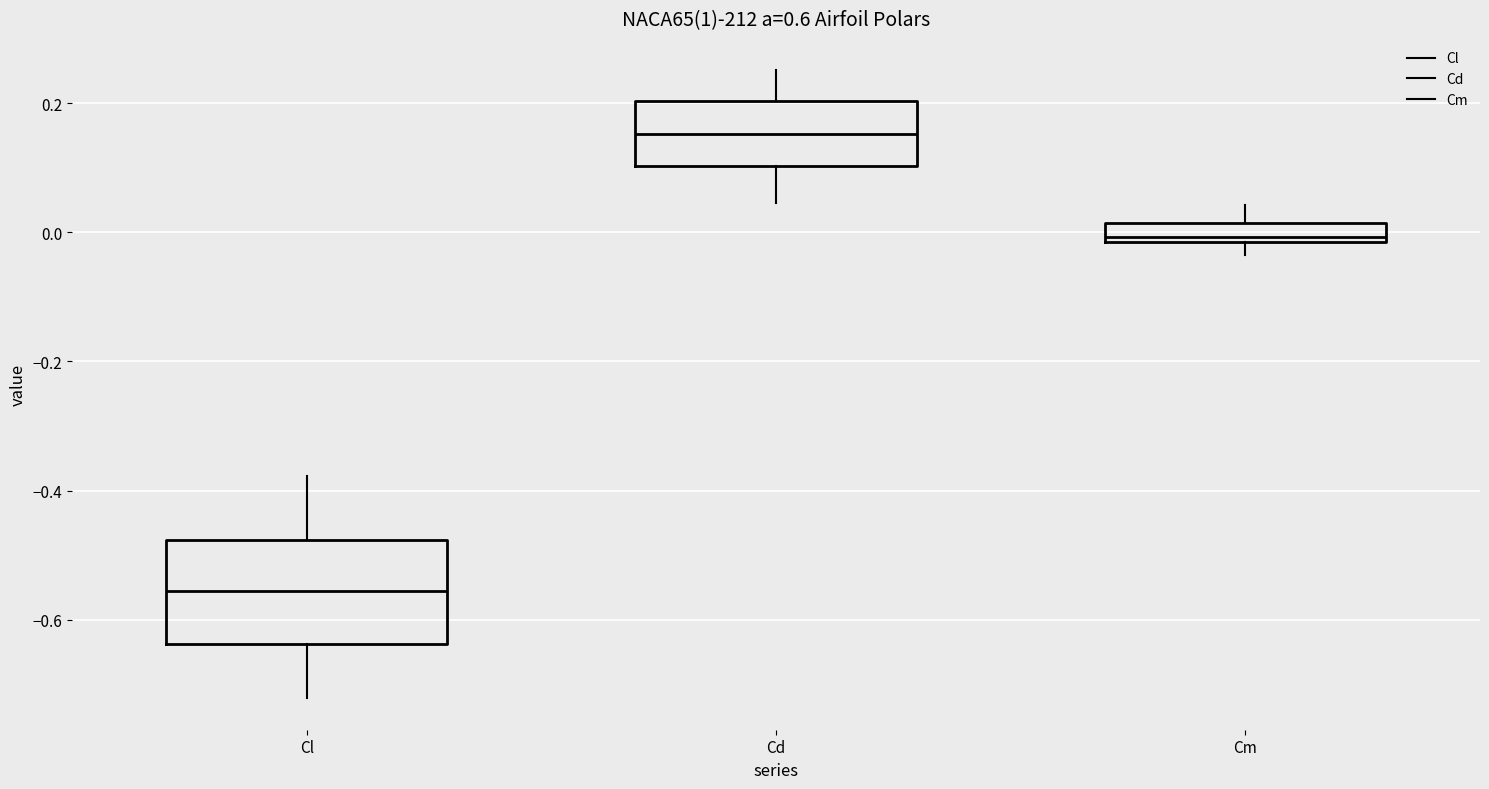

Which box's median line is the highest?

Cd